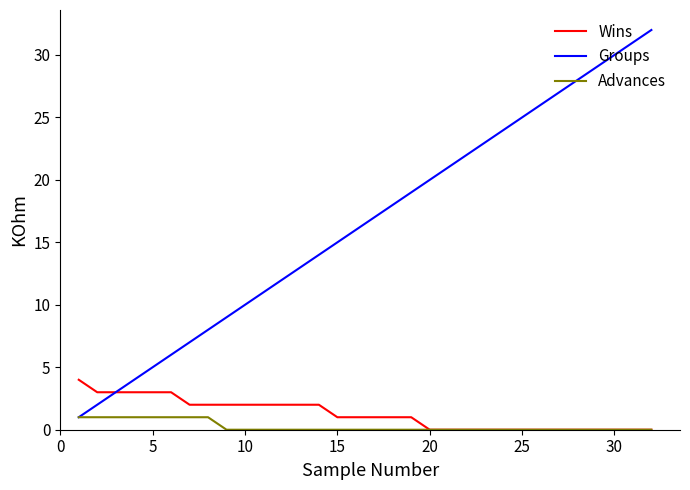

Which series has the largest total across all categories?

Groups